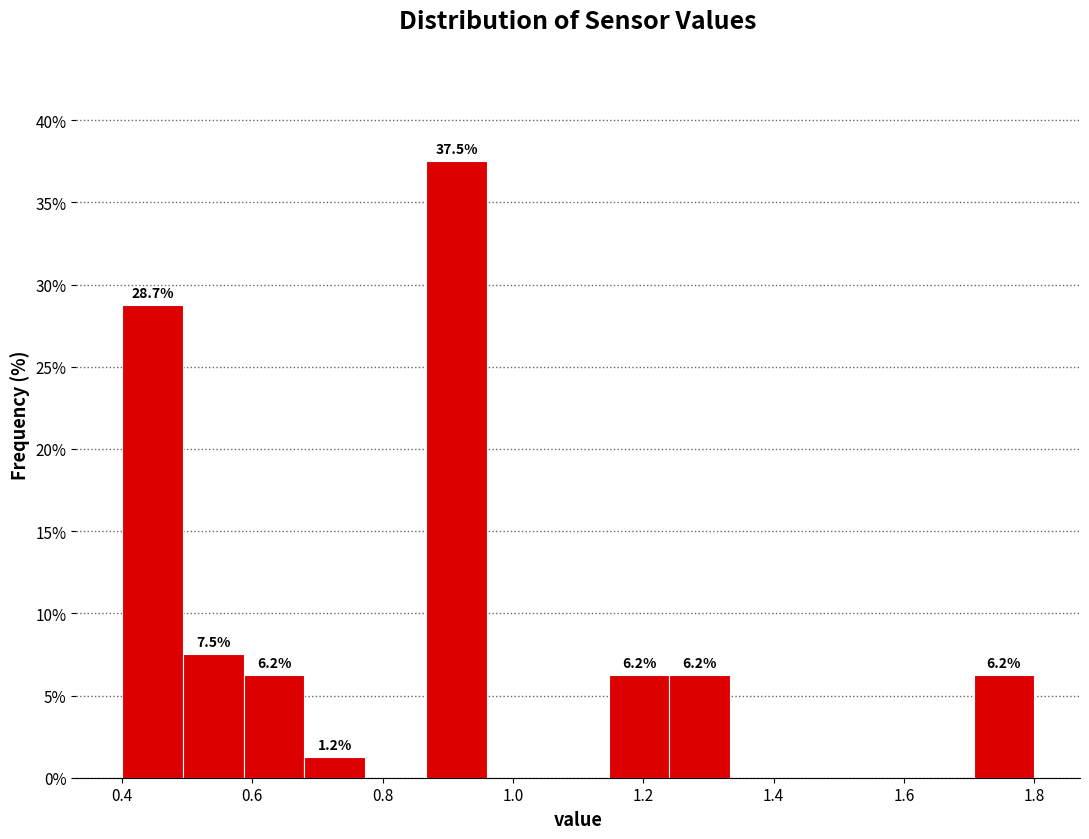

Over which range of the x-axis is the bar tallest?

0.86 to 0.96